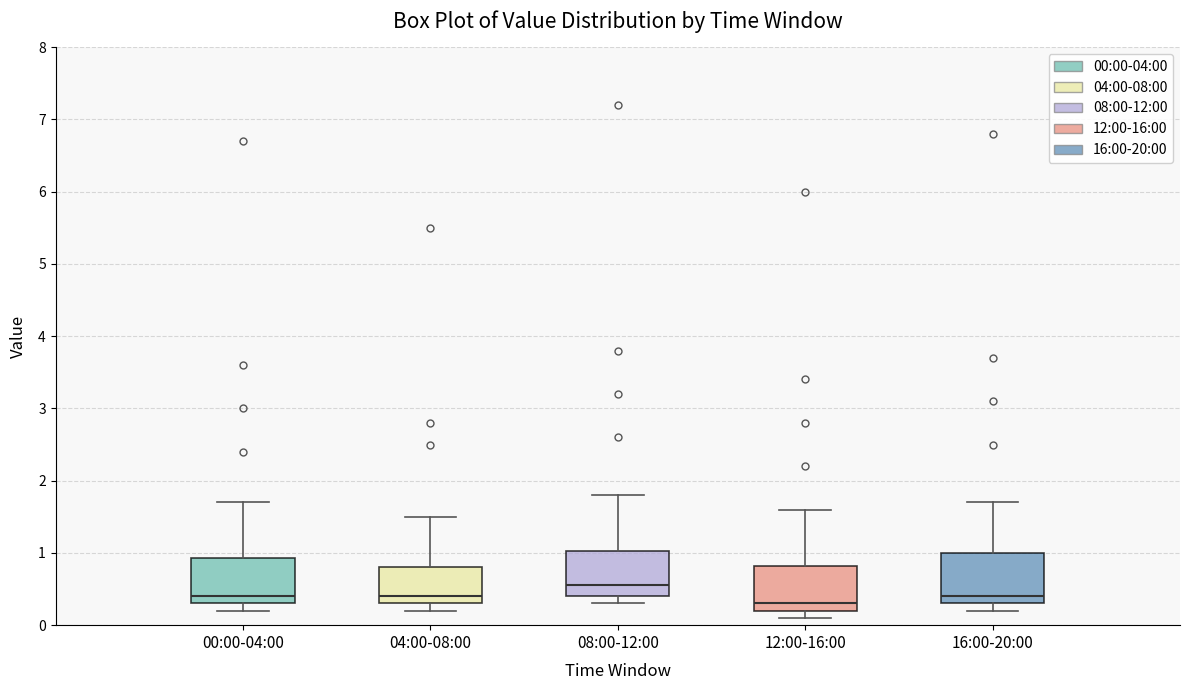

Reading left to right, transcribe this box plot: for each box, give where its median line is, the range the box spans, and where its two whiskers end, as read against the y-axis. The values are not printed on the chart, so give them approximately, as read against the axis.

00:00-04:00: median 0.4, box 0.3 to 0.9, whiskers 0.2 to 1.7
04:00-08:00: median 0.4, box 0.3 to 0.8, whiskers 0.2 to 1.5
08:00-12:00: median 0.6, box 0.4 to 1.0, whiskers 0.3 to 1.8
12:00-16:00: median 0.3, box 0.2 to 0.8, whiskers 0.1 to 1.6
16:00-20:00: median 0.4, box 0.3 to 1.0, whiskers 0.2 to 1.7